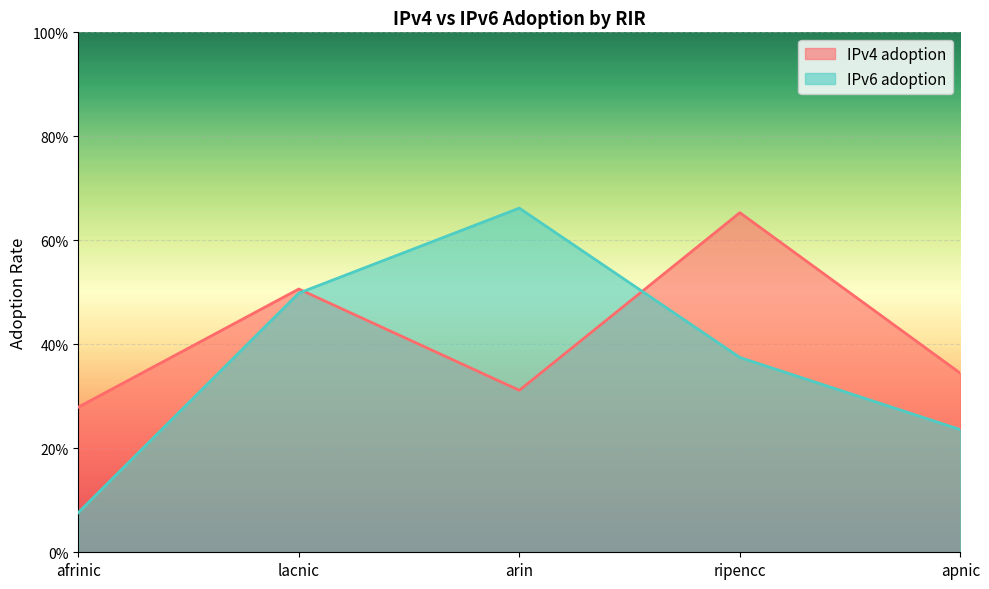

At which category does IPv6 adoption reach its first local peak?

arin